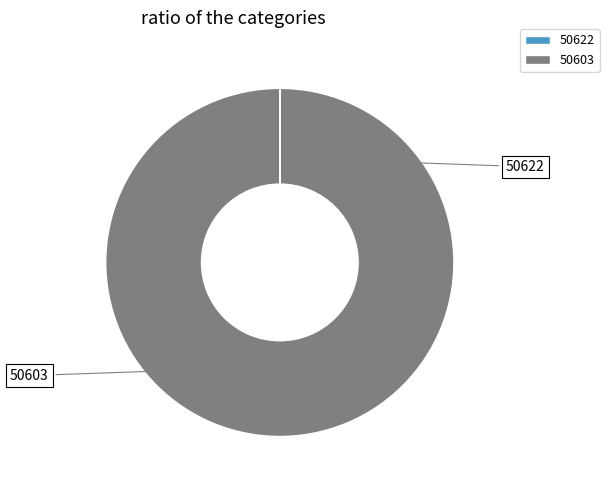

Which slice is the smallest?

50622